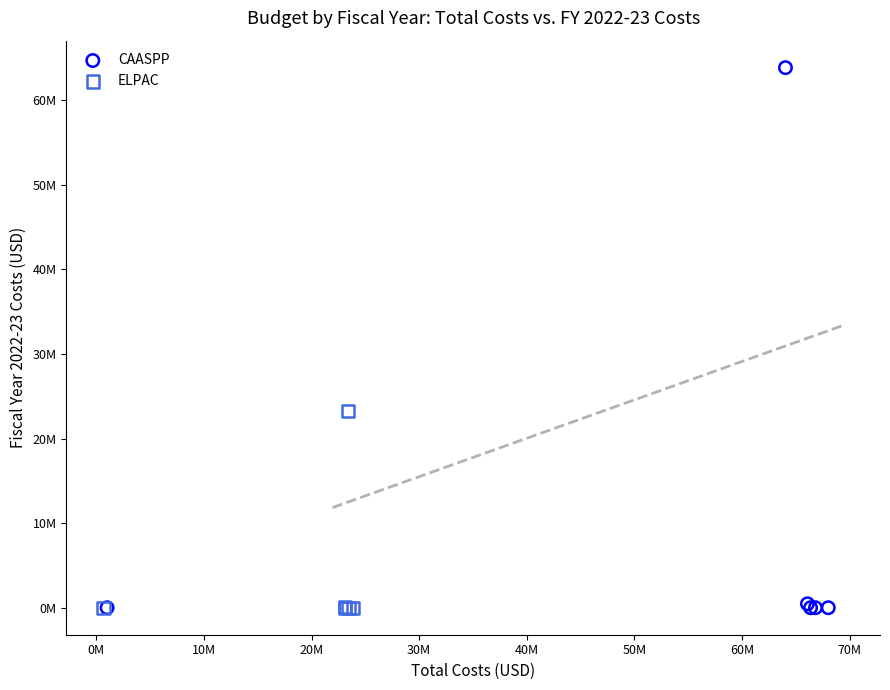

Which series has the largest Y range (max minus min)?

CAASPP